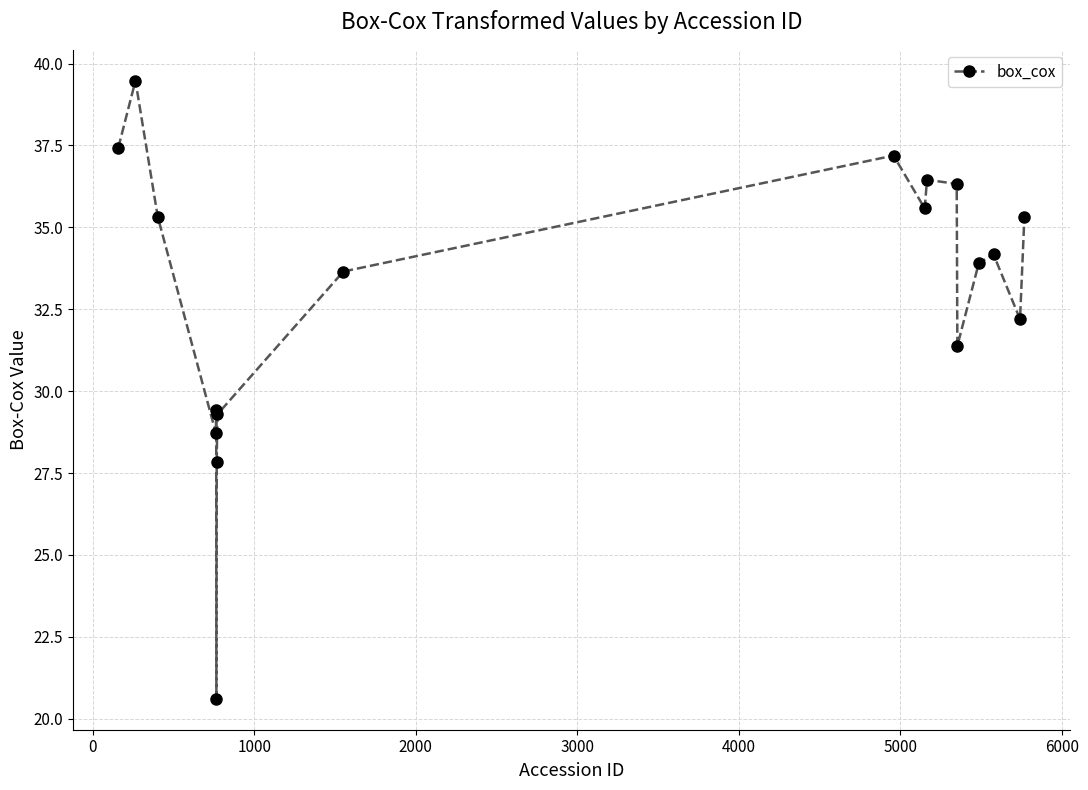

What is the value of the 13th point from the left?

36.3